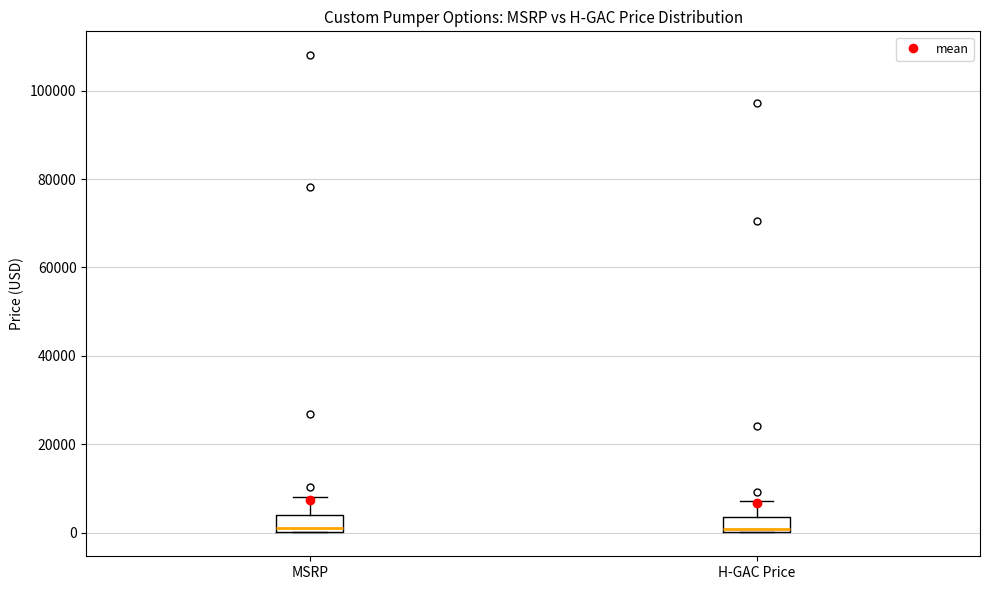

Where is the upper edge of the box for H-GAC Price on the y-axis? The values are not printed on the chart, so give them approximately, as read against the axis.

4000